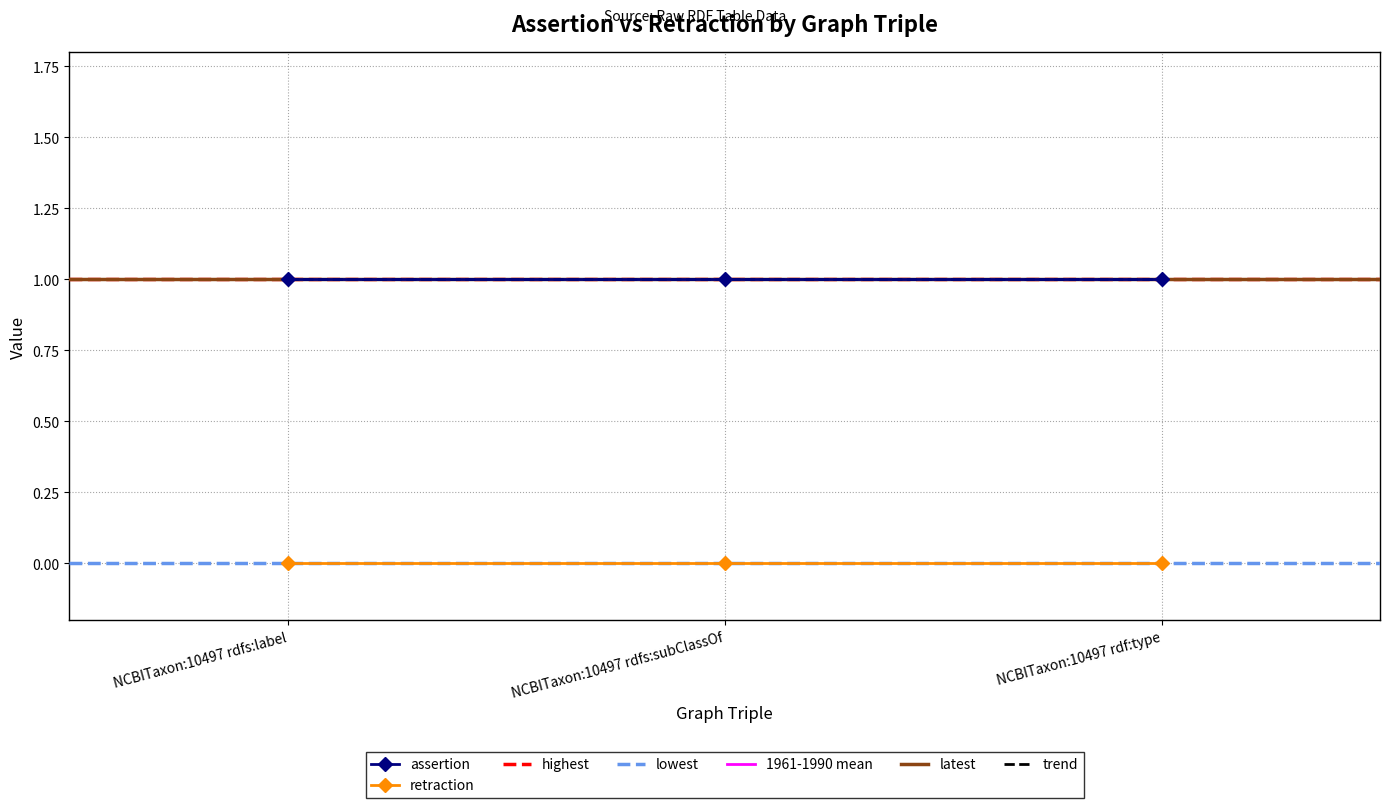

List the labels in order of assertion value, largest first.

NCBITaxon:10497 rdfs:label, NCBITaxon:10497 rdfs:subClassOf, NCBITaxon:10497 rdf:type